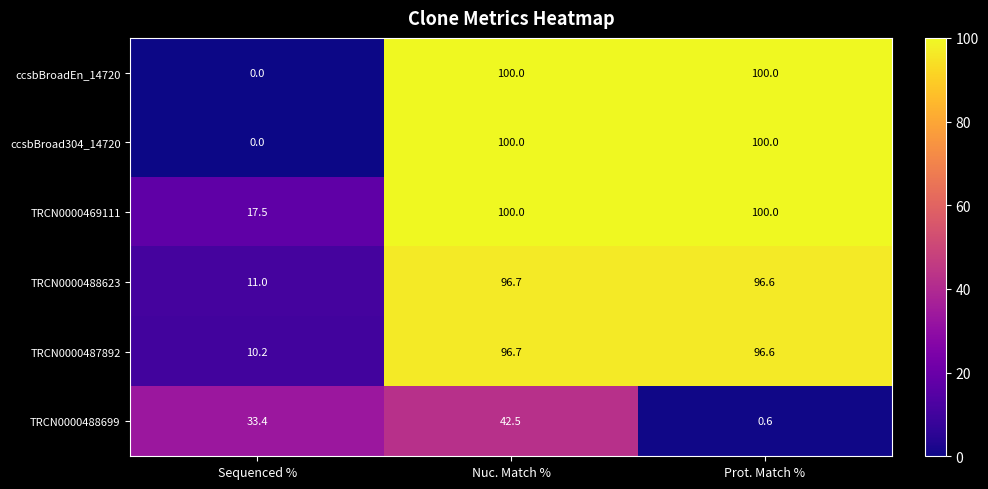

At which label does TRCN0000488699 first exceed 33?

Sequenced %